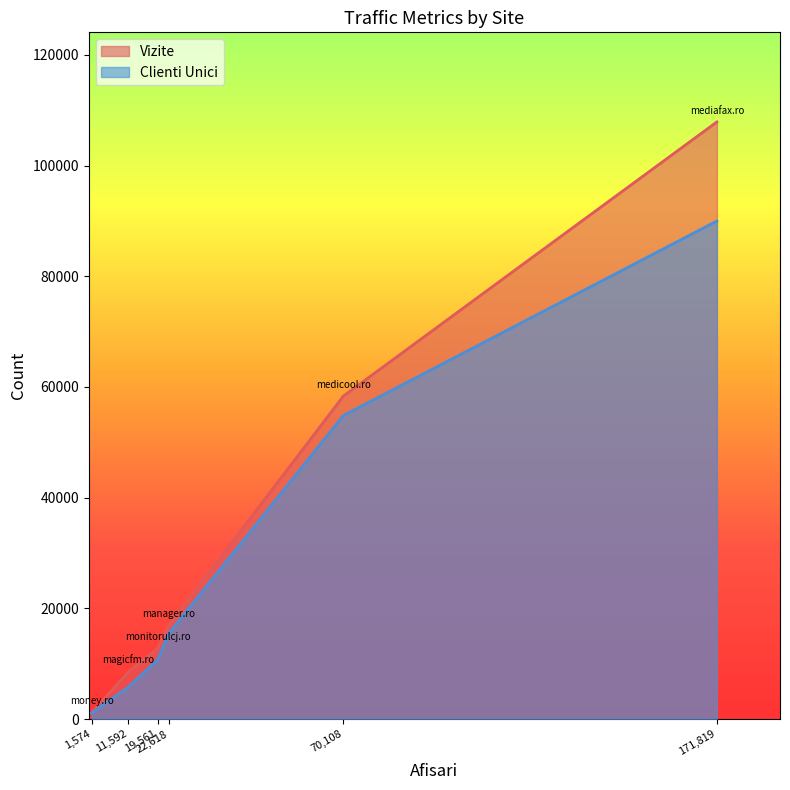

How many lines are shown in the chart?

2